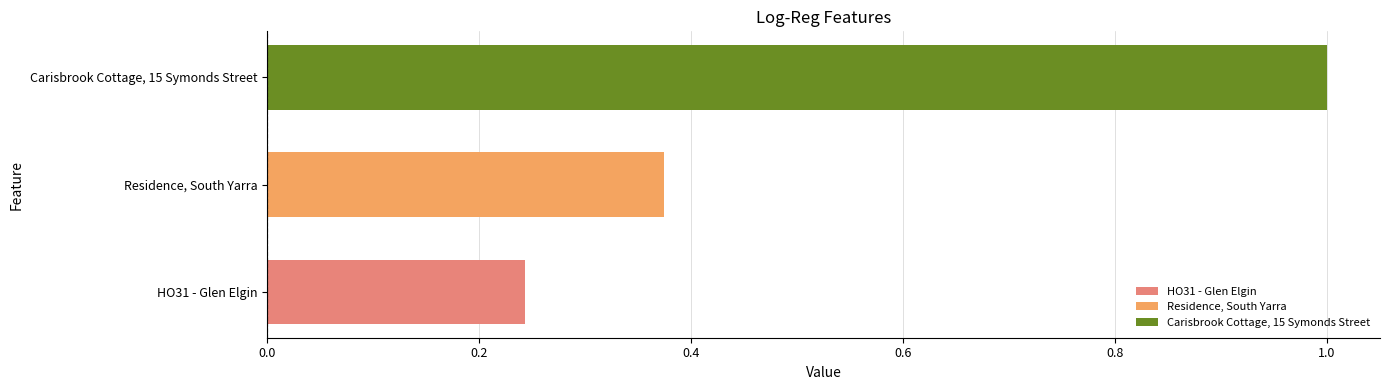

What is the difference between the values at HO31 - Glen Elgin and Carisbrook Cottage, 15 Symonds Street?

0.8